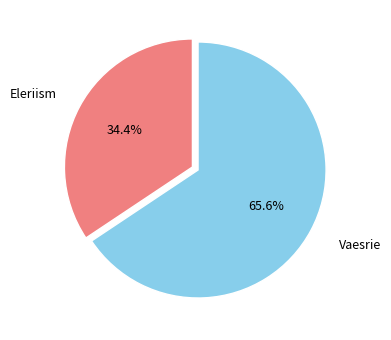

The Vaesrie slice represents 66% of the pie. True or false?

True